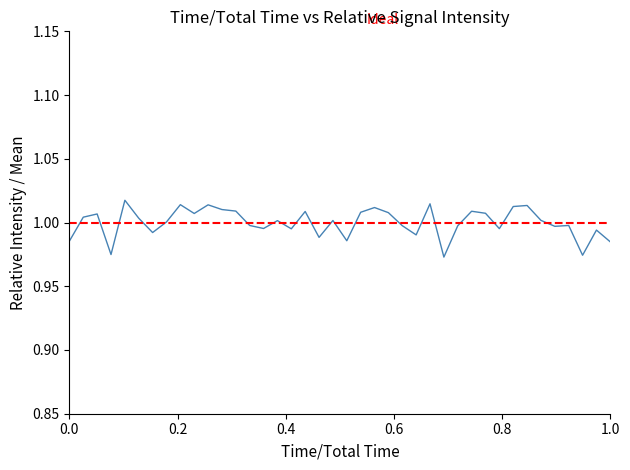

How many interior local valleys (lower than both neighbors) does the data have?

12